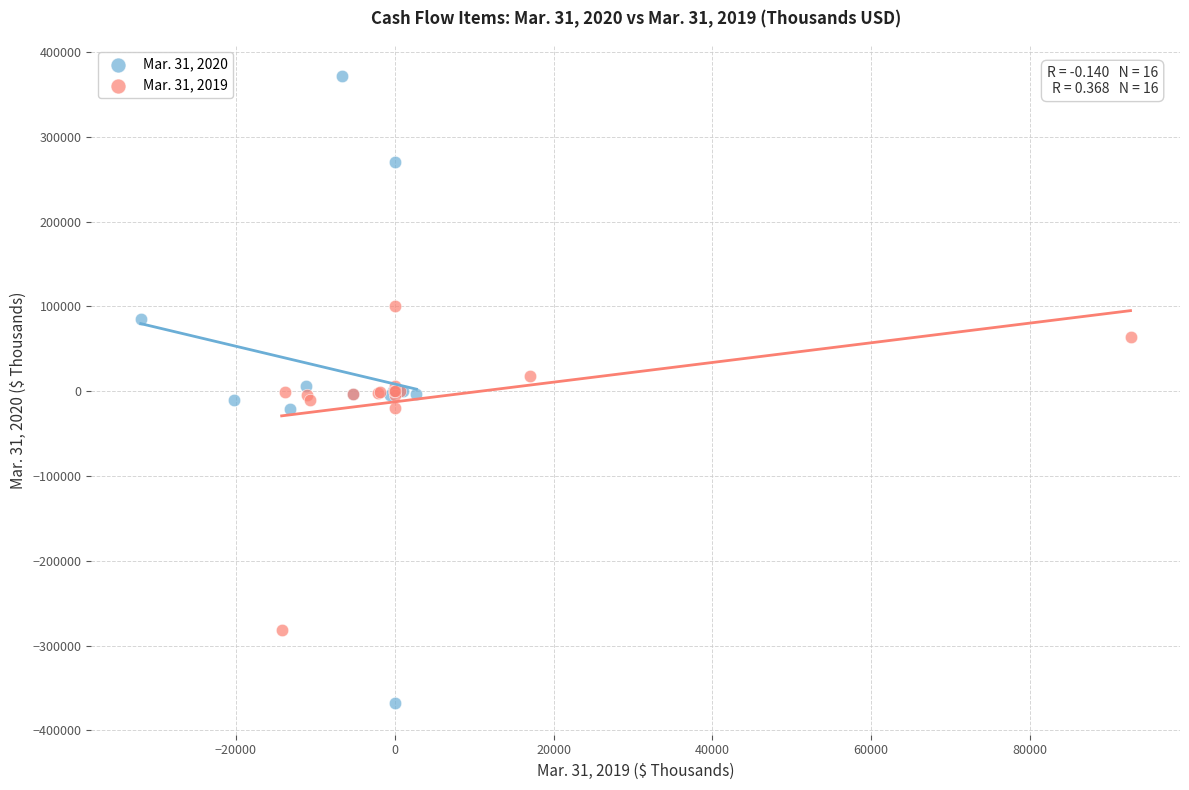

Which series contains the lowest Y value?

Mar. 31, 2020